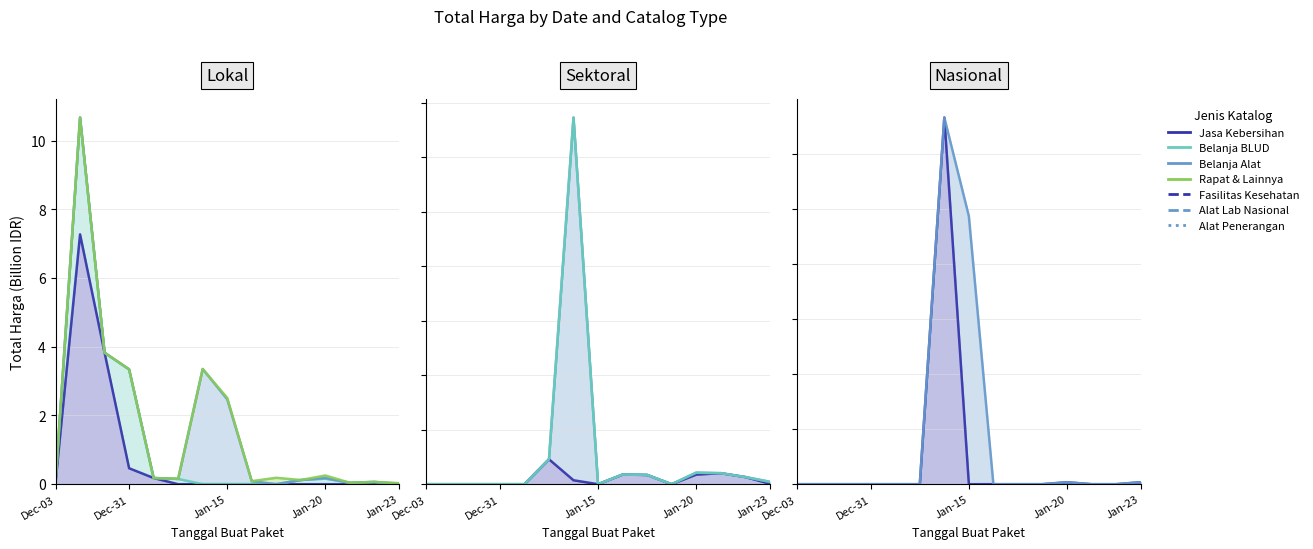

Which label corresponds to the smallest value in the chart?

Dec-03